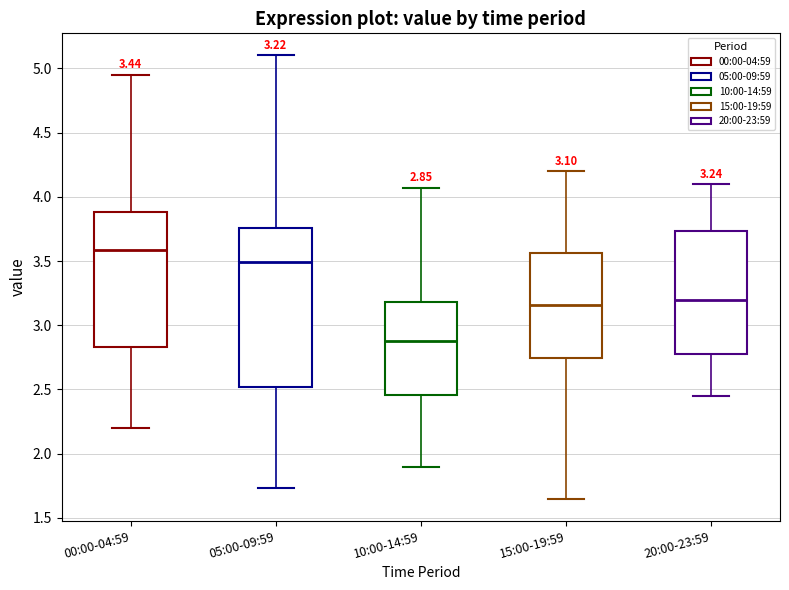

Which box has the lowest median line?

10:00-14:59